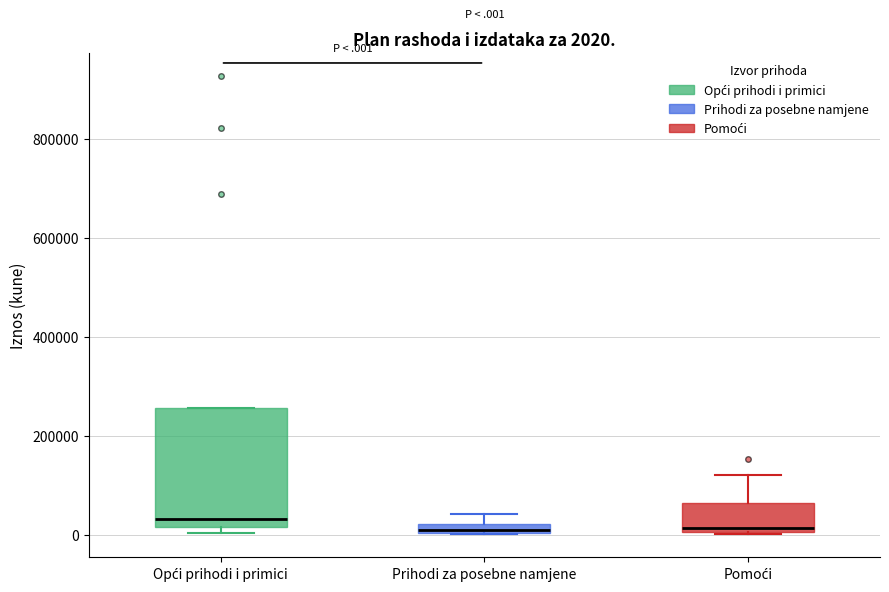

Which box is the tallest, from its lower edge to its upper edge?

Opći prihodi i primici